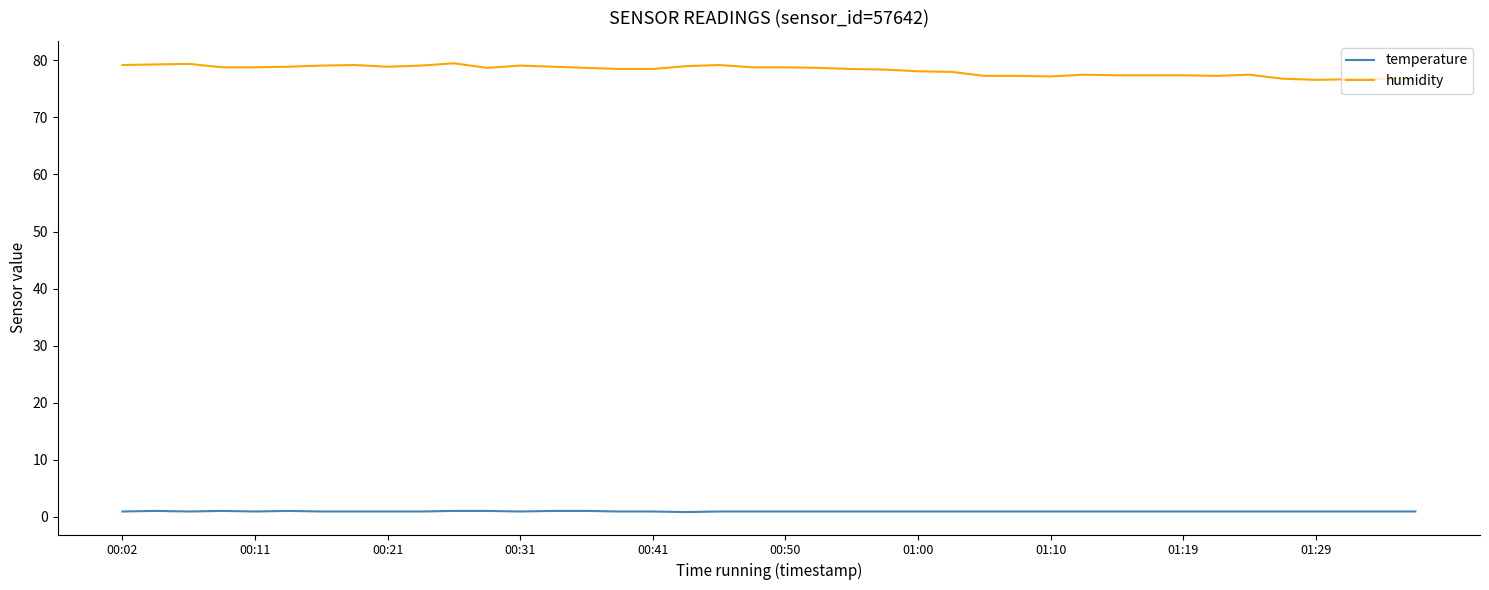

Rank the series by their average value, from lowest to highest.

temperature, humidity